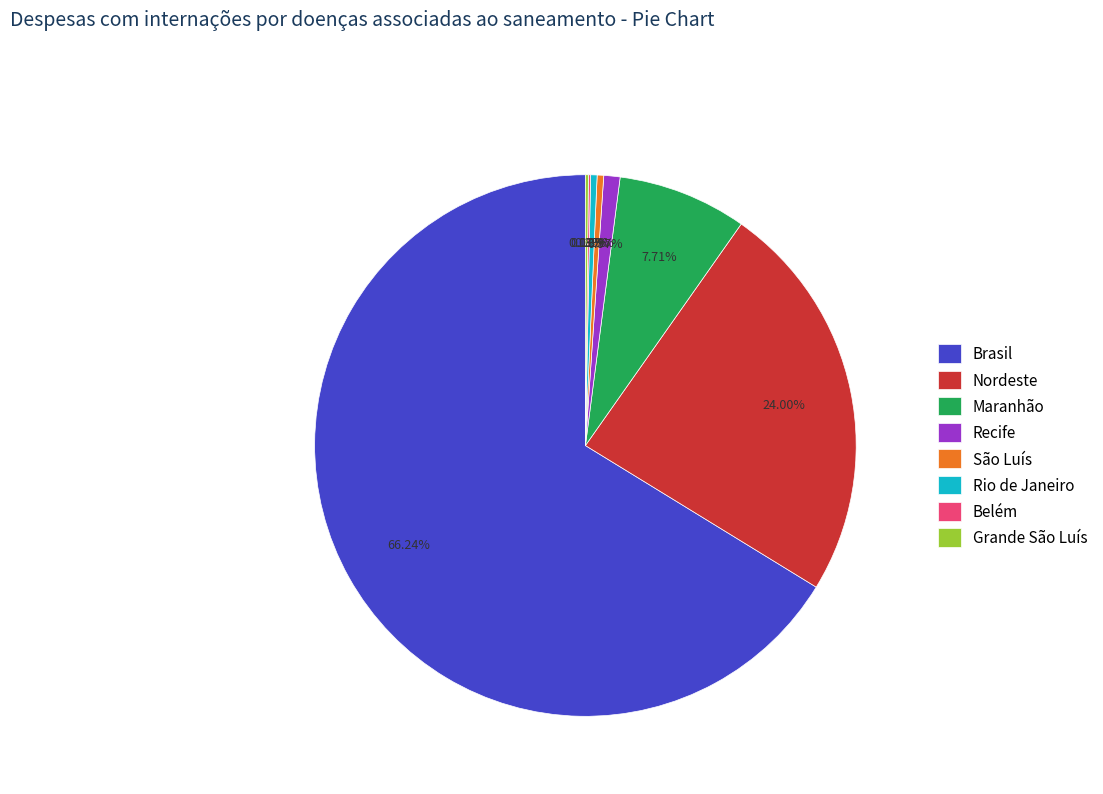

Which category has the biggest portion of the pie?

Brasil